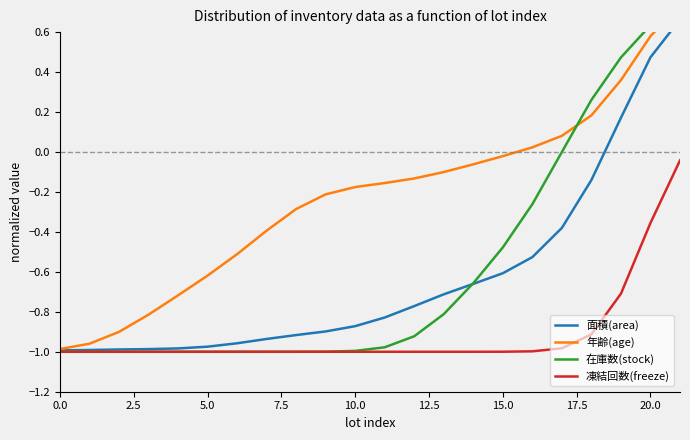

How many categories are shown in the chart?

22